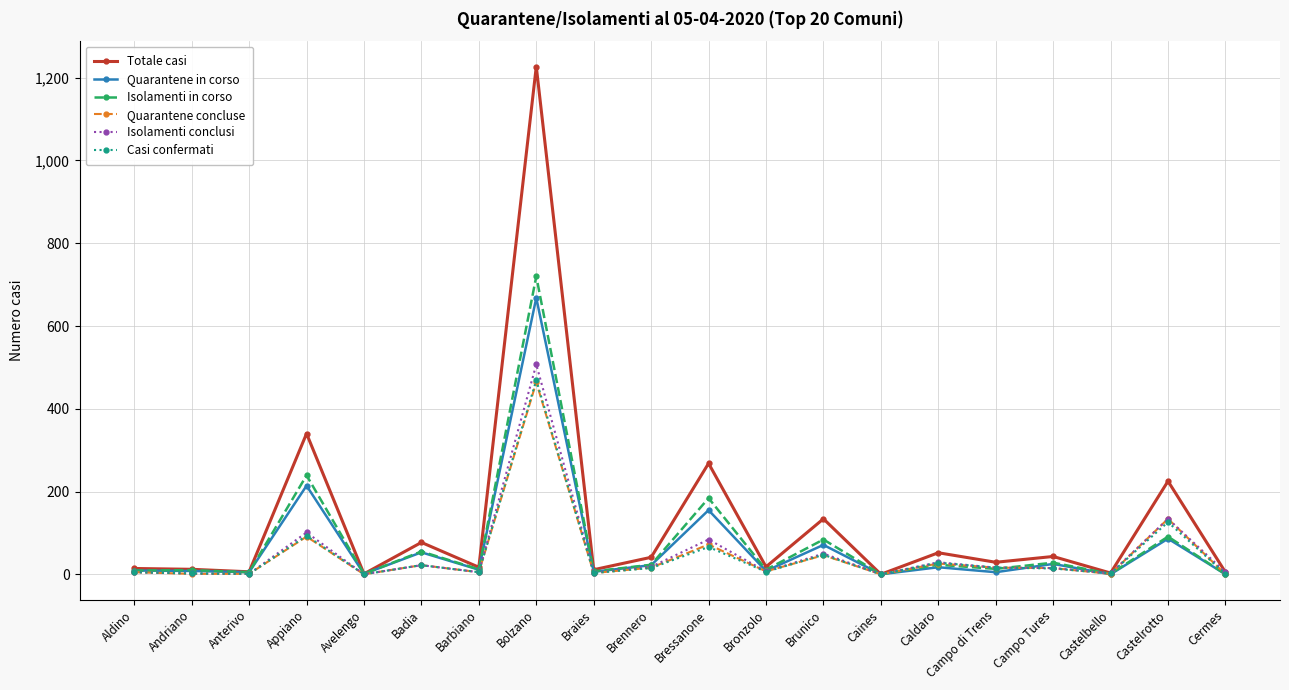

What position from the right is Braies?

12